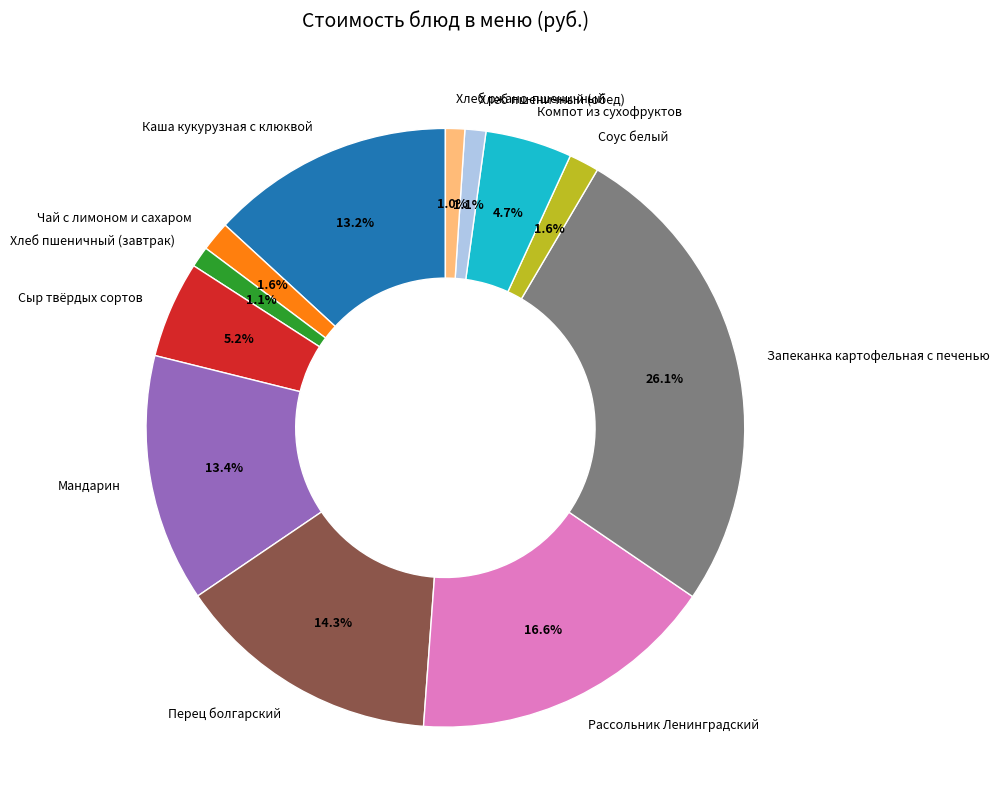

What is the ratio of the value at Хлеб ржано-пшеничный to the value at Сыр твёрдых сортов?

0.2